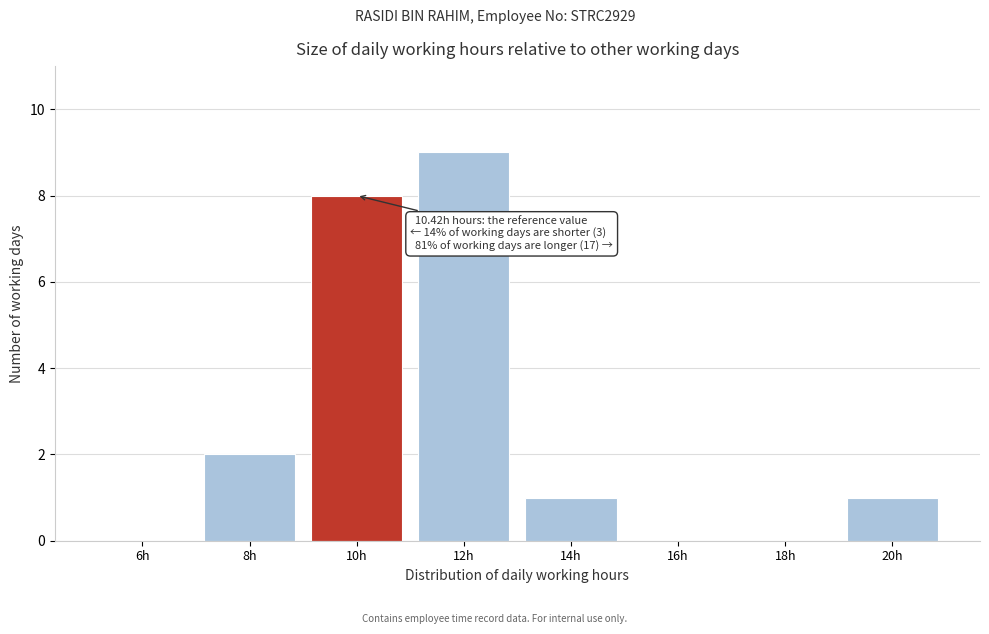

Reading left to right, transcribe all the data shown in this chart.

6h=0	8h=2	10h=8	12h=9	14h=1	16h=0	18h=0	20h=1